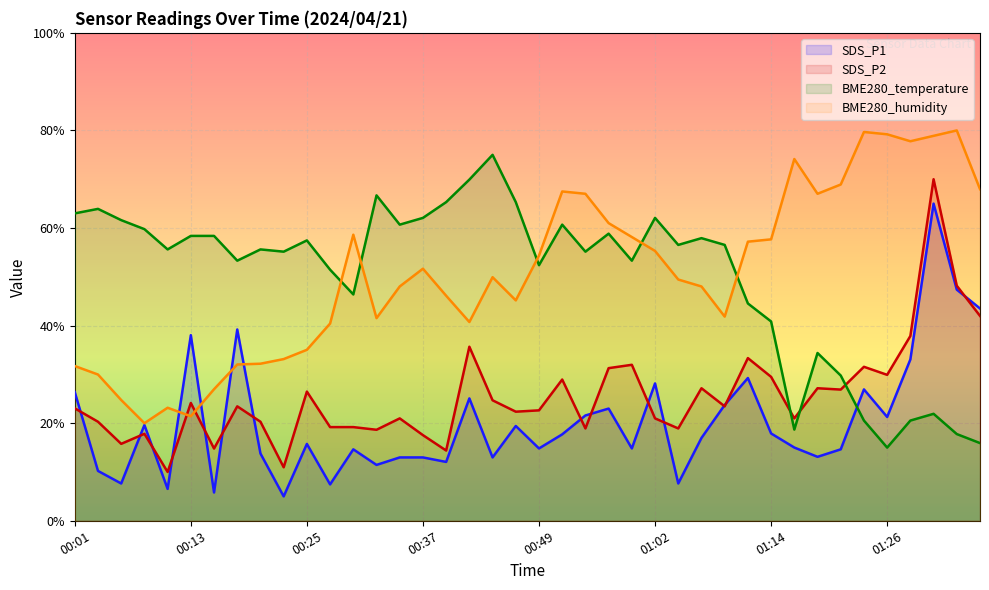

How many times do BME280_humidity and SDS_P1 cross each other?

4